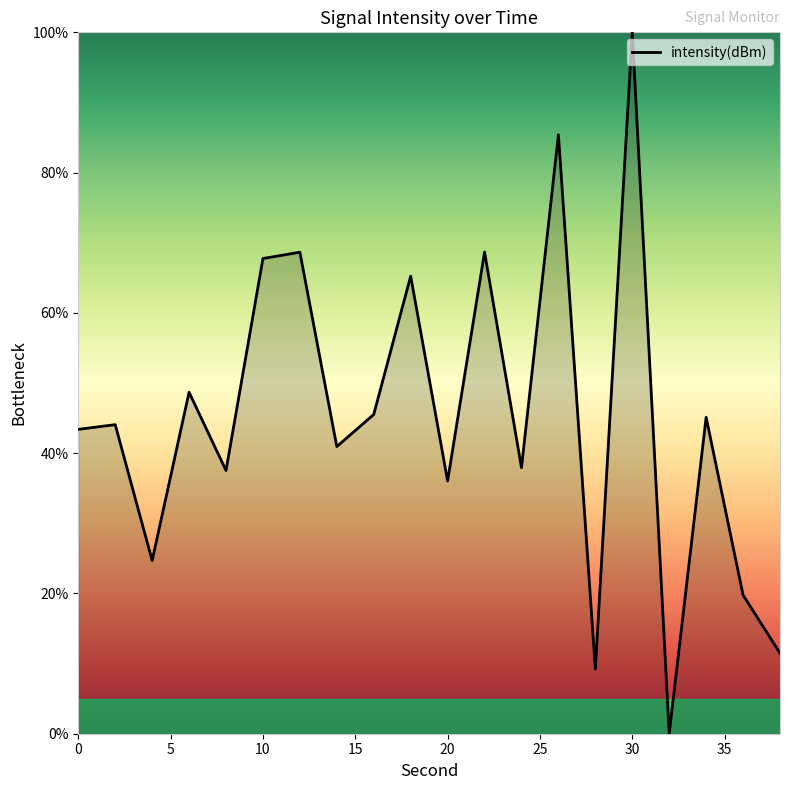

What is the greatest value displayed?

100.0